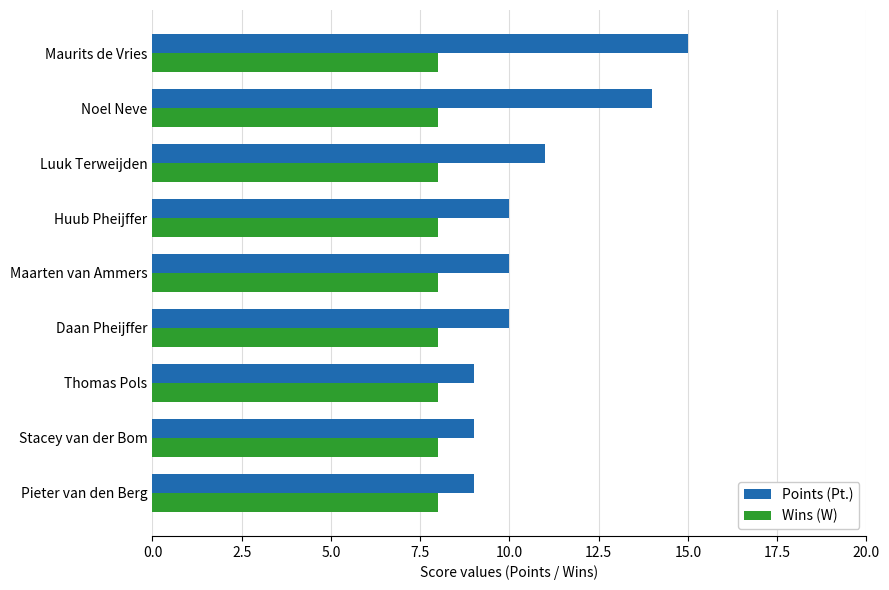

Which series has the widest spread of values?

Points (Pt.)